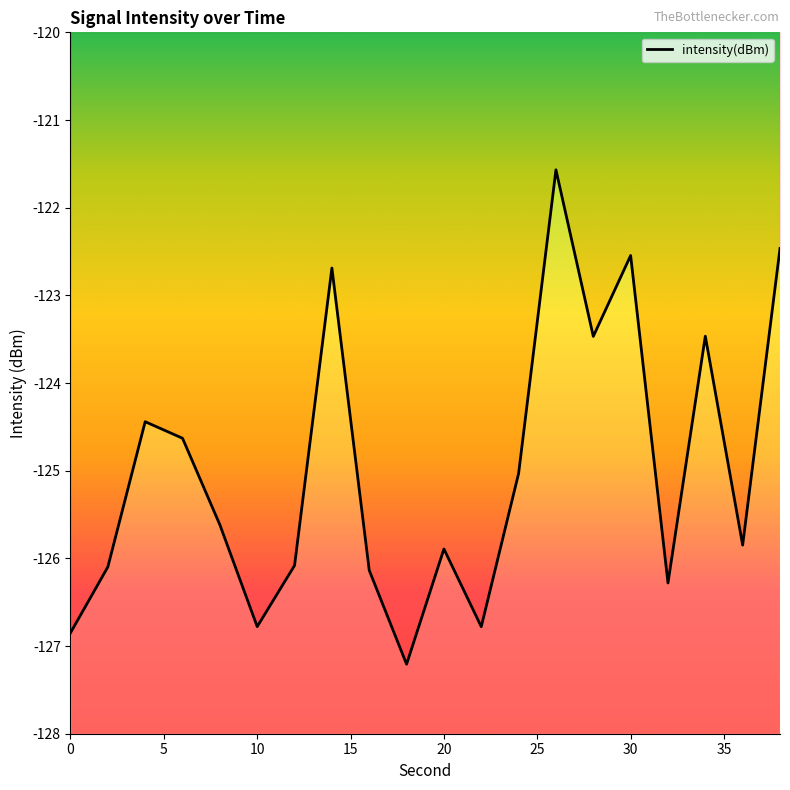

What is the sum of the values at 0 and 2?

-252.9